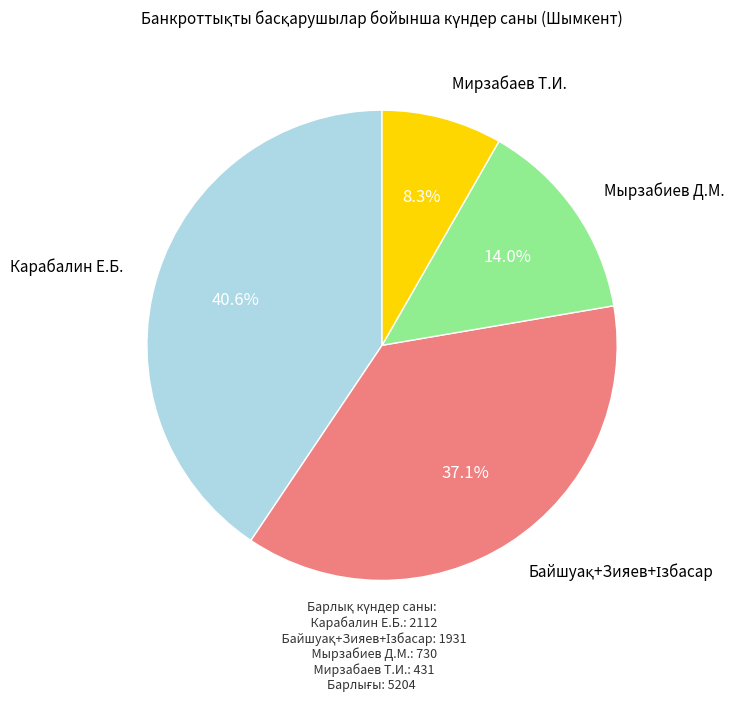

Does any single category account for the majority?

No